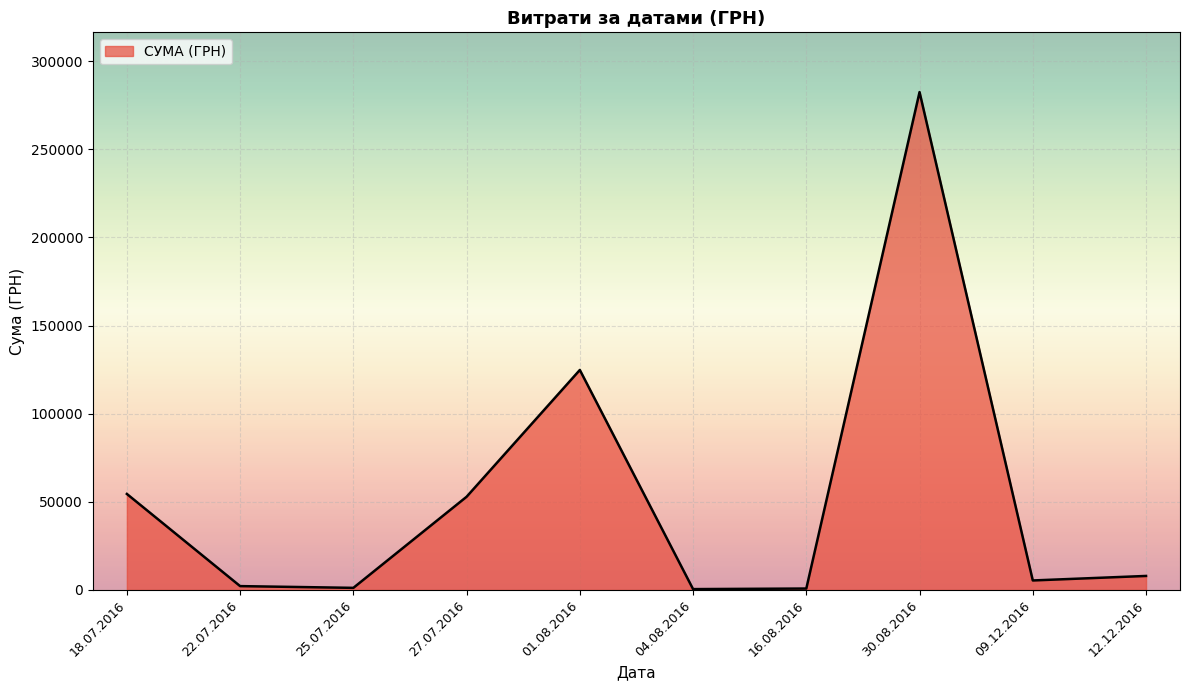

What is the maximum value shown in the chart?

282495.1